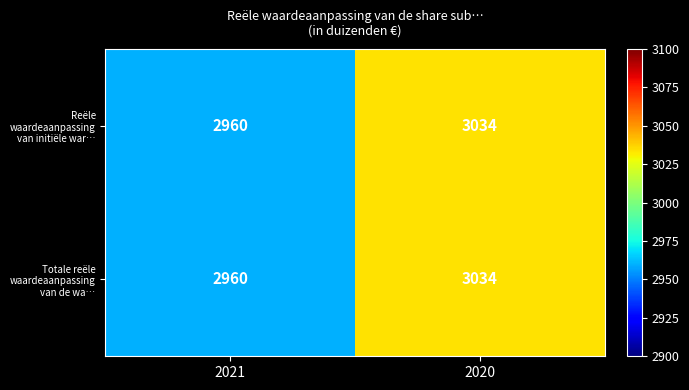

What is the smallest value displayed?

2960